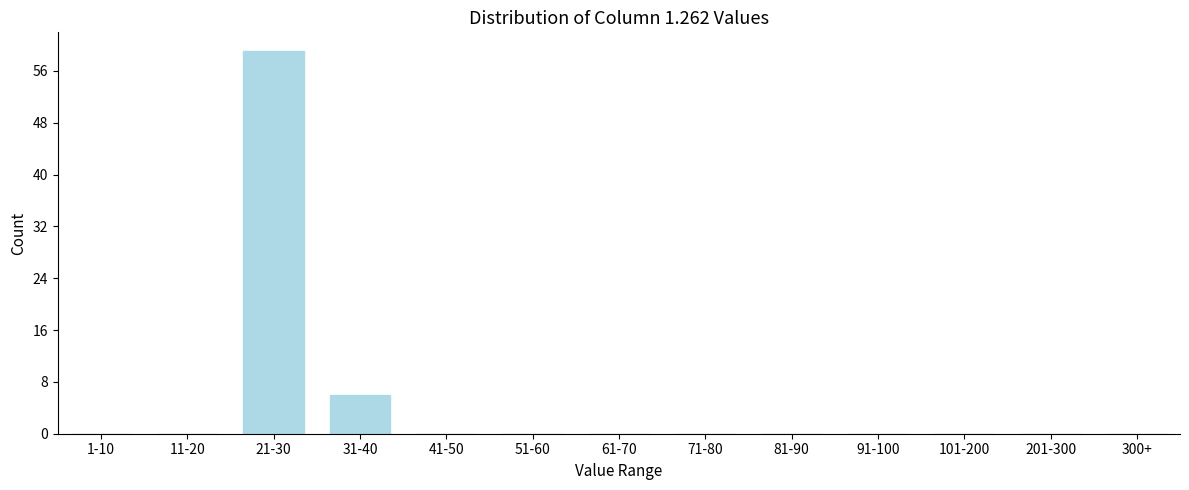

Reading left to right, list all the values displayed in this chart.

1-10=0	11-20=0	21-30=59	31-40=6	41-50=0	51-60=0	61-70=0	71-80=0	81-90=0	91-100=0	101-200=0	201-300=0	300+=0